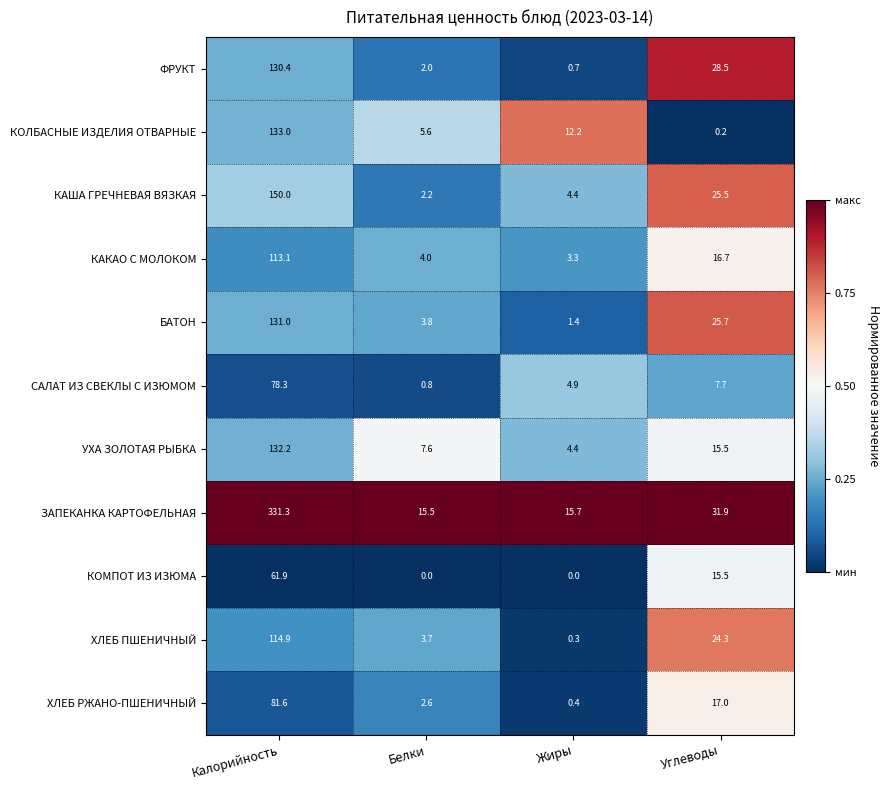

What is the total value across all series at Белки?

47.8